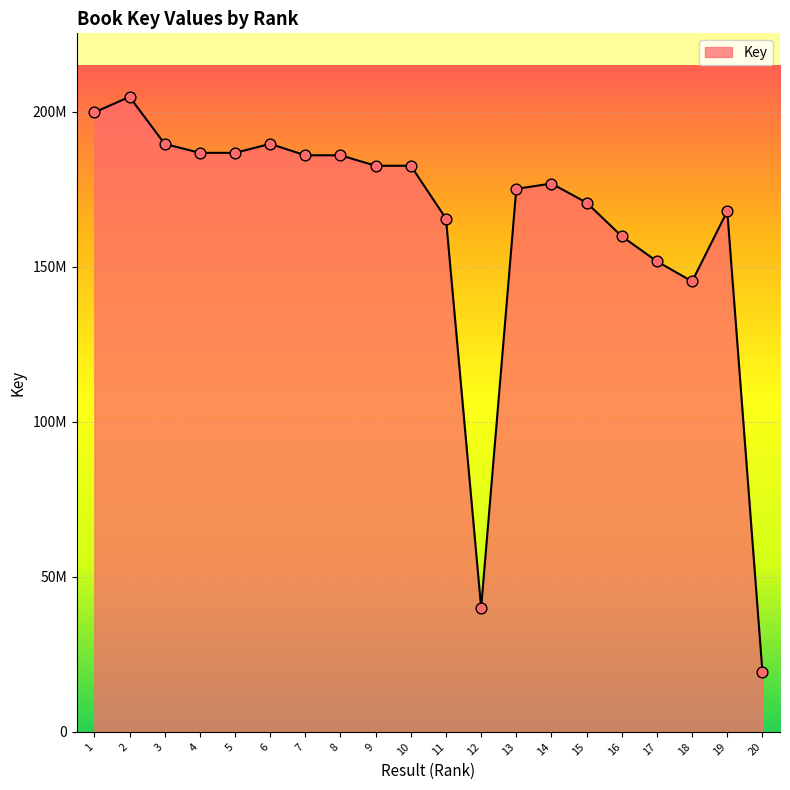

What is the ratio of the value at 15 to the value at 7?

0.9